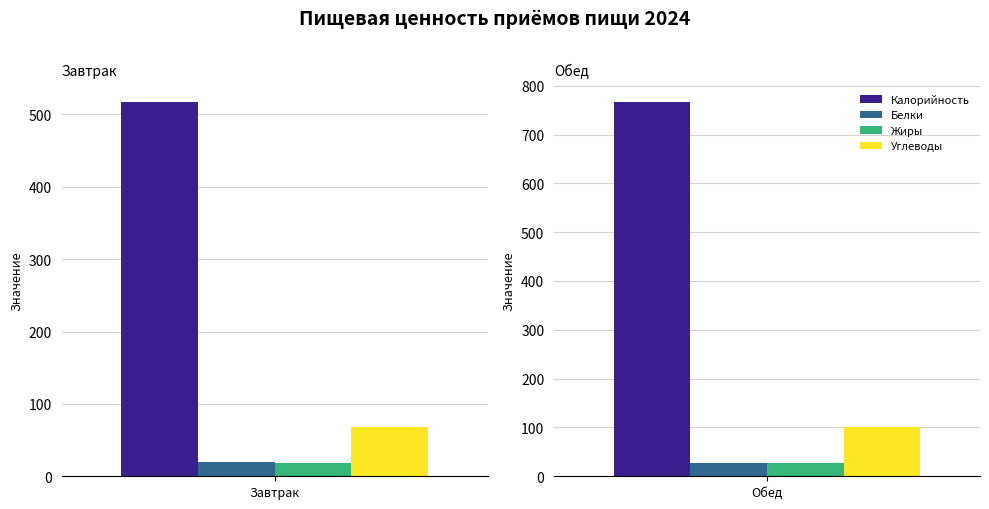

Count the number of data series in this chart.

4